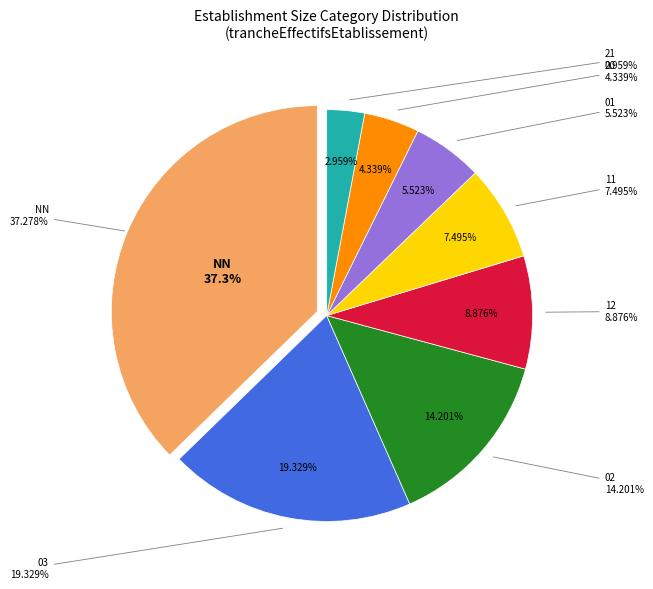

Combined, do 21 and 02 account for over 50%?

No